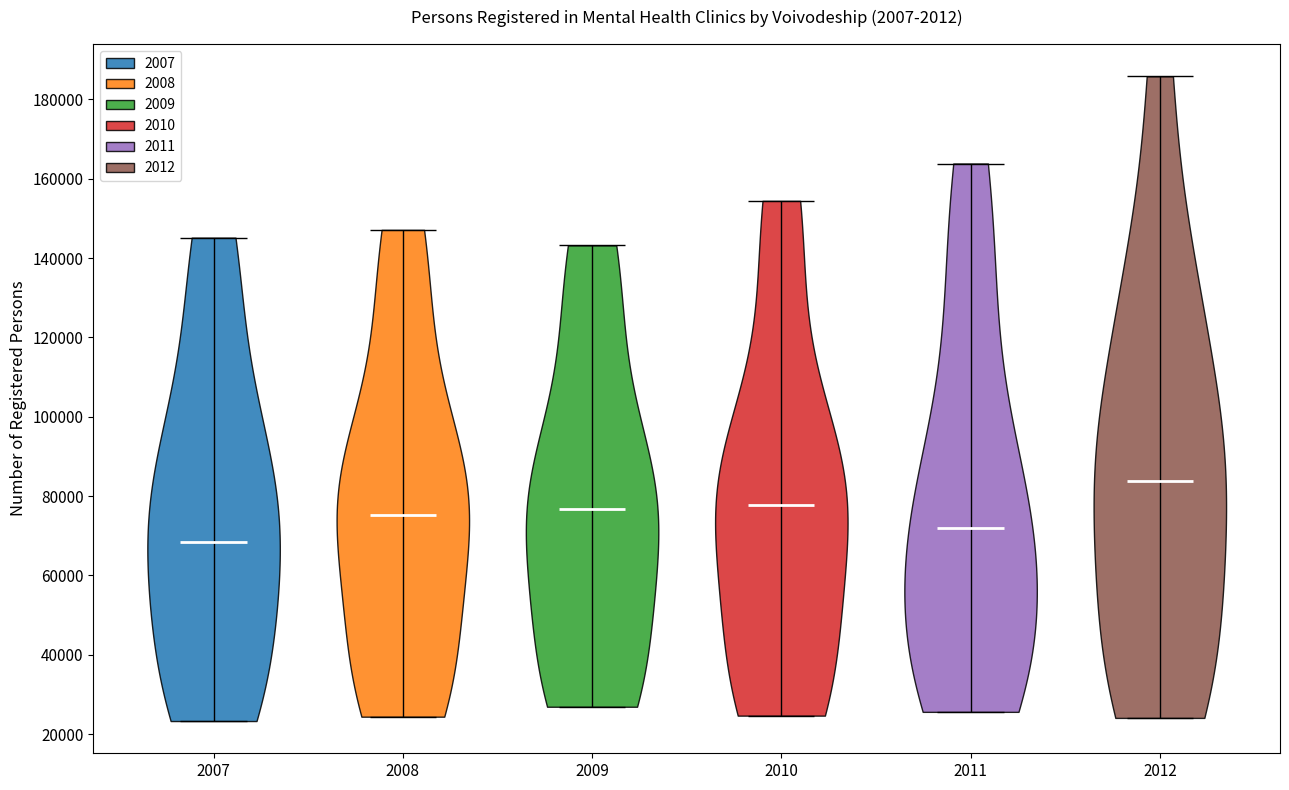

Reading left to right, read every violin against the y-axis: where its median line is, and the lowest and highest points it reaches. The values are not printed on the chart, so give them approximately, as read against the axis.

2007: median line 68000, lowest point 24000, highest point 146000
2008: median line 76000, lowest point 24000, highest point 148000
2009: median line 76000, lowest point 26000, highest point 144000
2010: median line 78000, lowest point 24000, highest point 154000
2011: median line 72000, lowest point 26000, highest point 164000
2012: median line 84000, lowest point 24000, highest point 186000